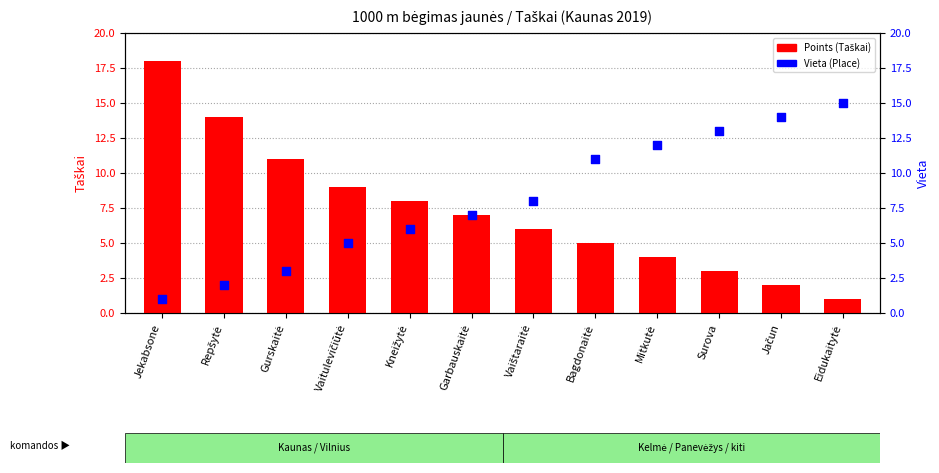

Is the value of Vieta (Place) at Eidukaitytė greater than the value of Points (Taškai) at Garbauskaitė?

Yes